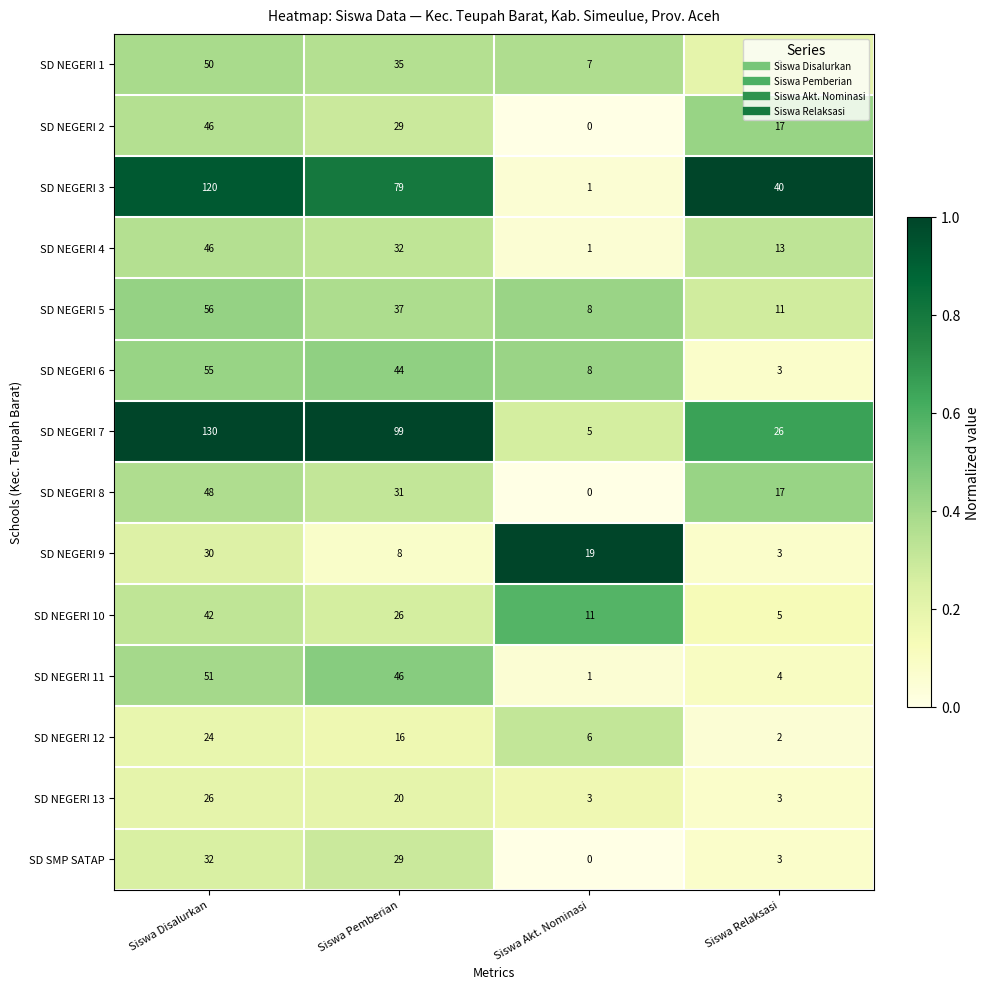

Which series has the widest spread of values?

SD NEGERI 7